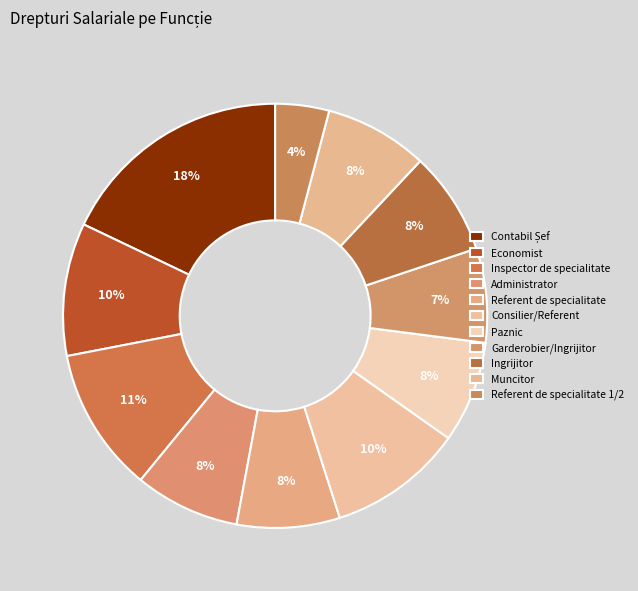

To the nearest percent, what portion does Inspector de specialitate represent?

11%